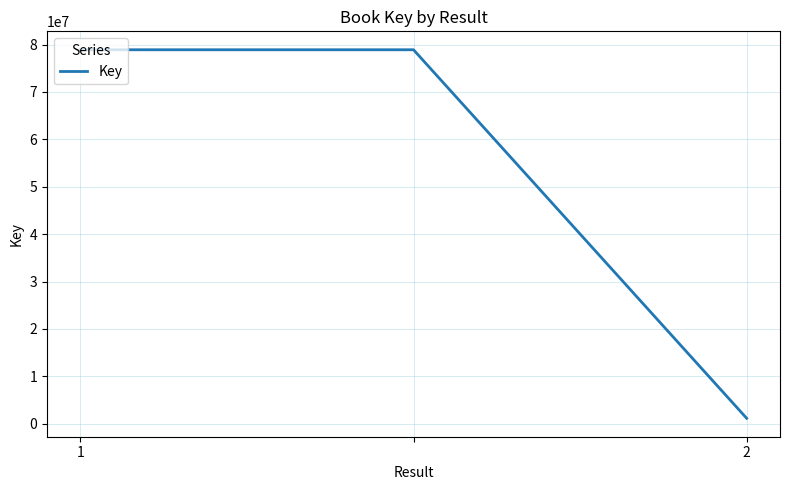

What is the difference between the maximum and minimum values?

77733943